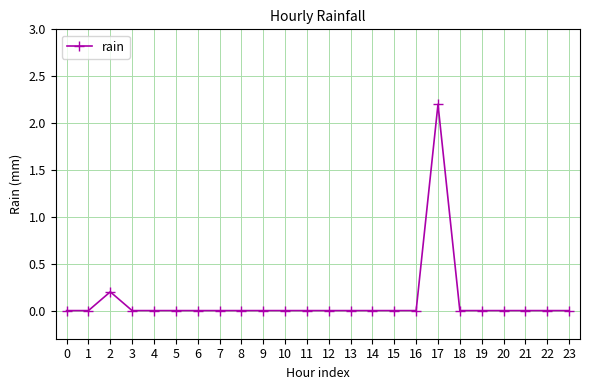

How many series are shown in this chart?

1